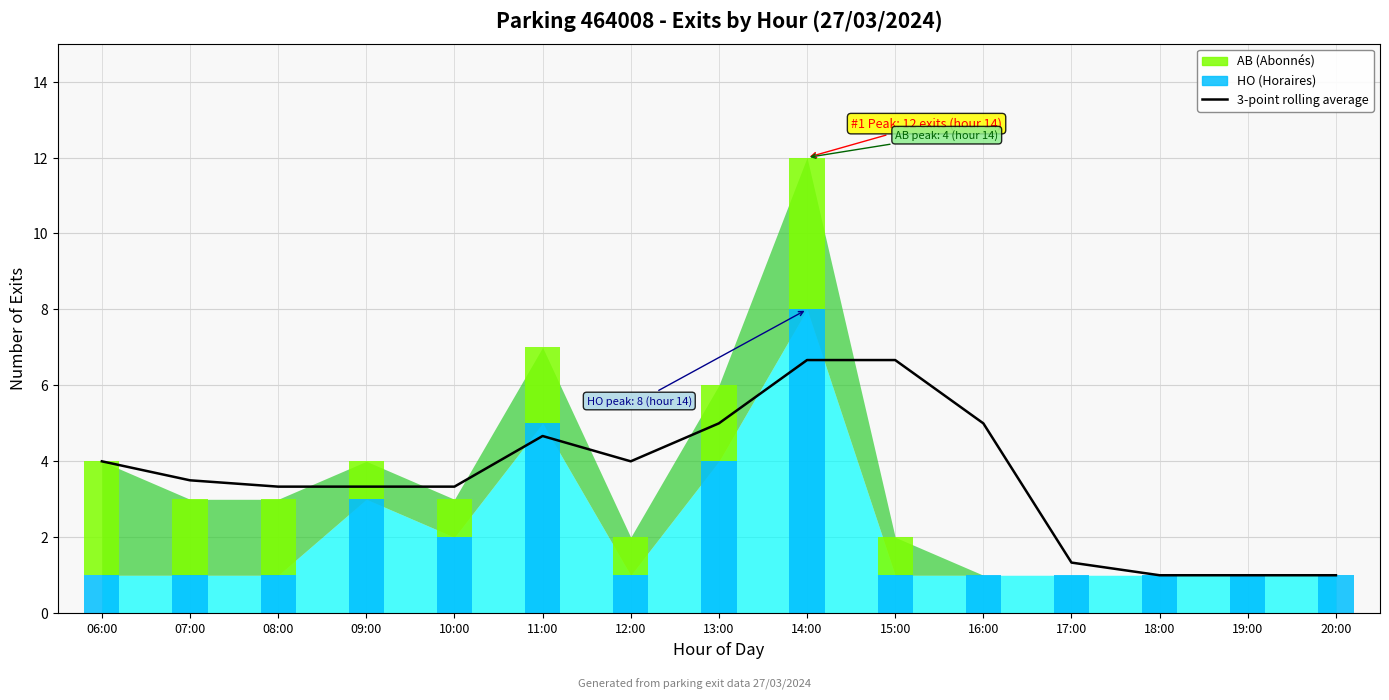

The value at 18:00 is 1.6. True or false?

False